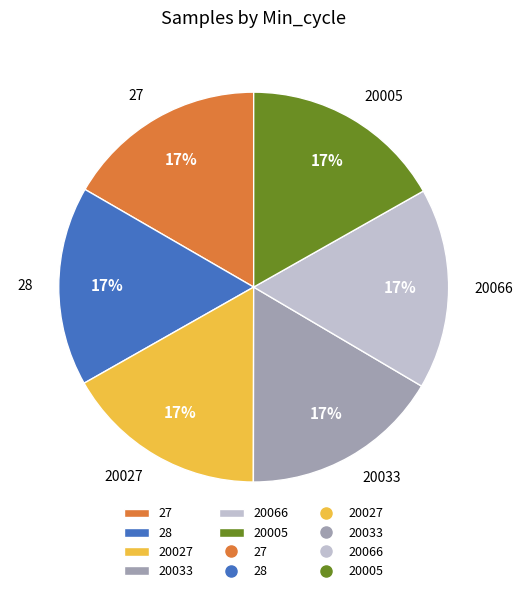

What percentage is the 28 slice, to the nearest percent?

17%